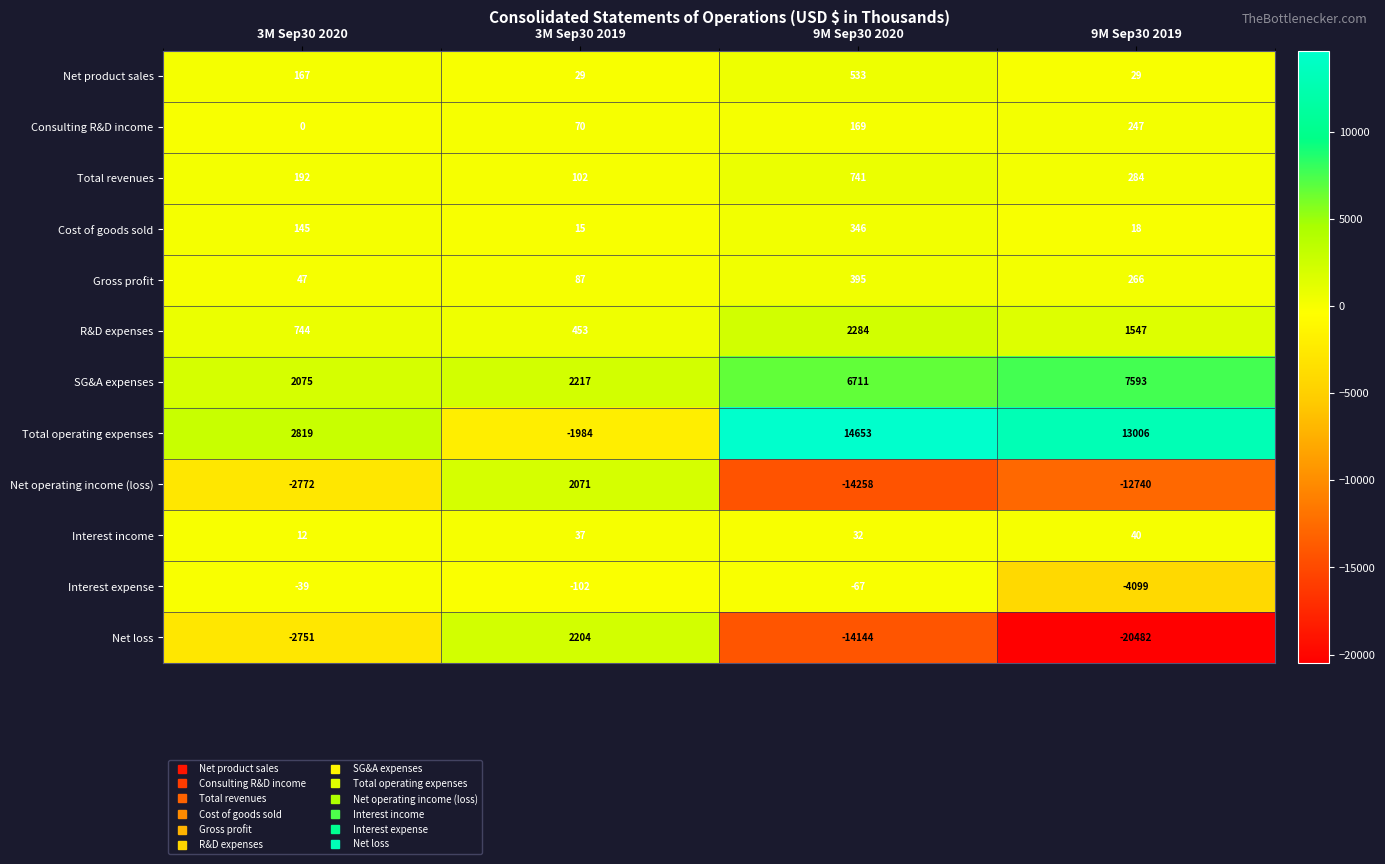

At 3M Sep30 2020, list the series in order from smallest to largest.

Net operating income (loss), Net loss, Interest expense, Consulting R&D income, Interest income, Gross profit, Cost of goods sold, Net product sales, Total revenues, R&D expenses, SG&A expenses, Total operating expenses